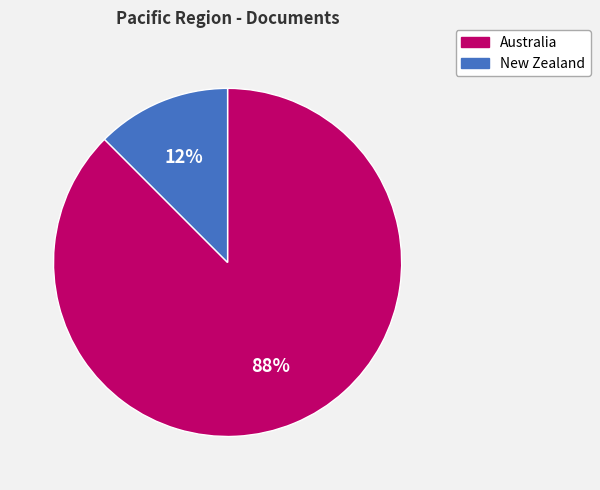

To the nearest percent, what is the average slice percentage?

50%